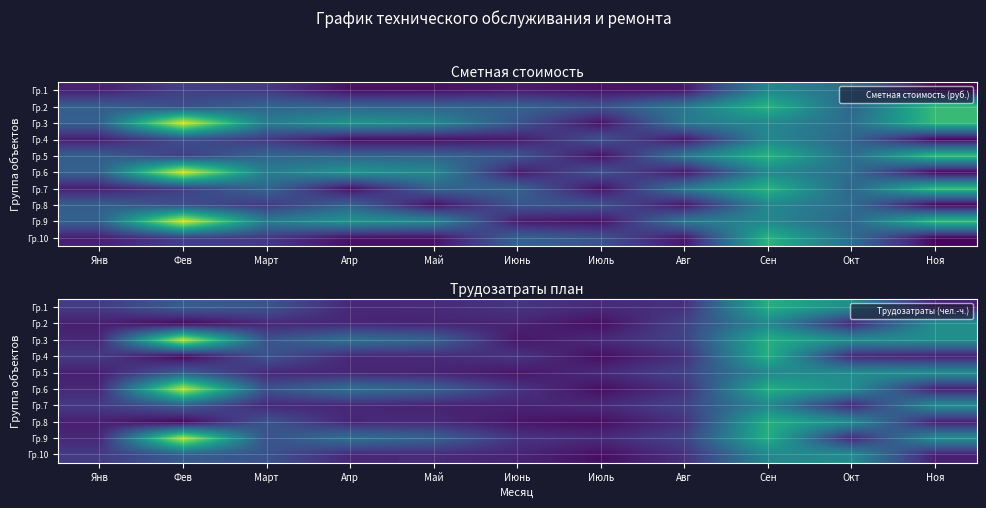

True or false: Гр.7 has a value of 0.1 at Июнь.

True